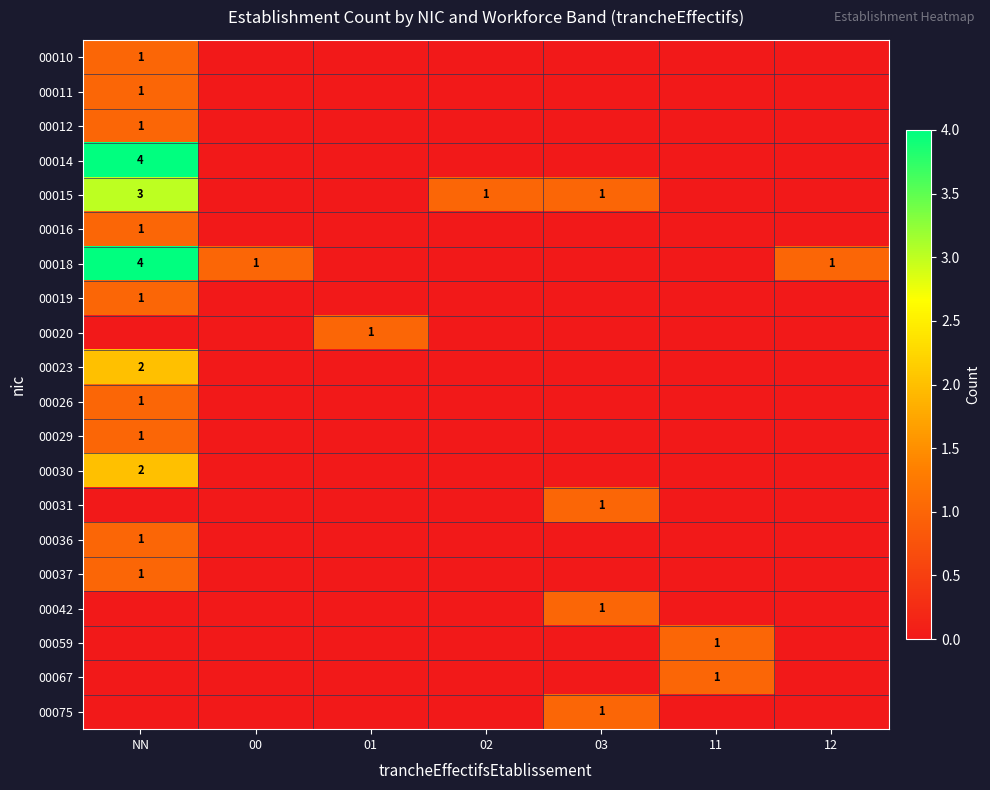

How many values in the 00012 series exceed 0?

1